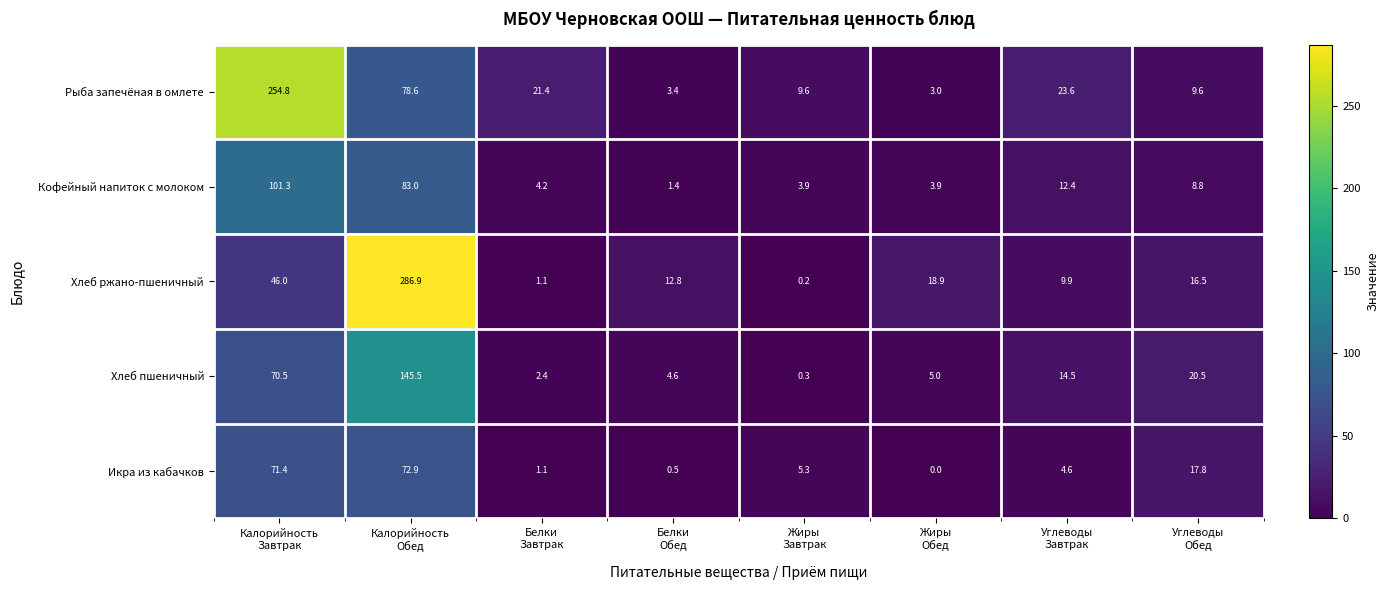

Which series has the largest total across all categories?

Рыба запечёная в омлете